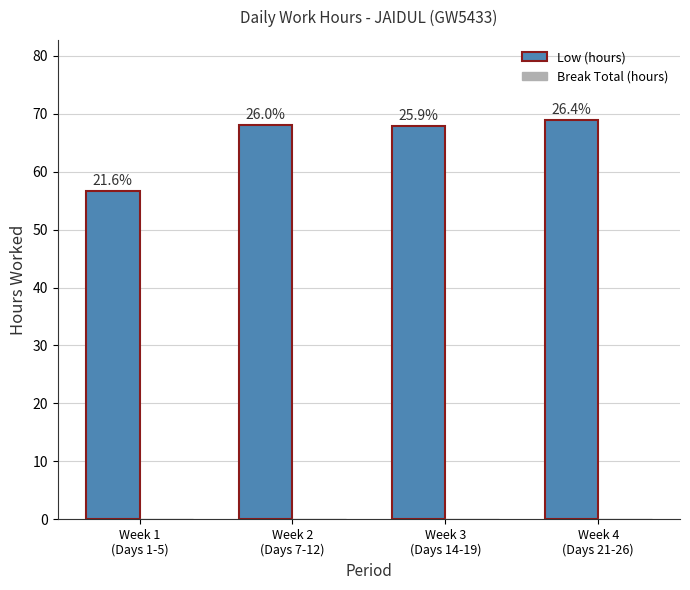

Are the bars horizontal?

No